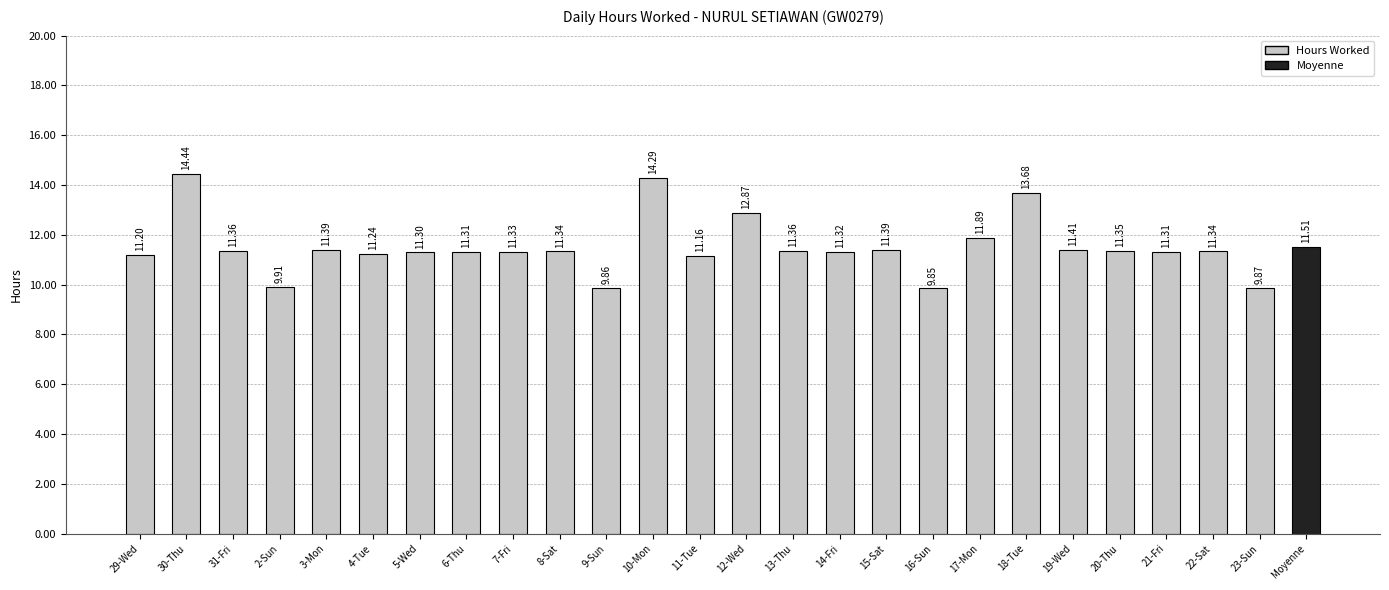

Which label corresponds to the smallest value in the chart?

16-Sun